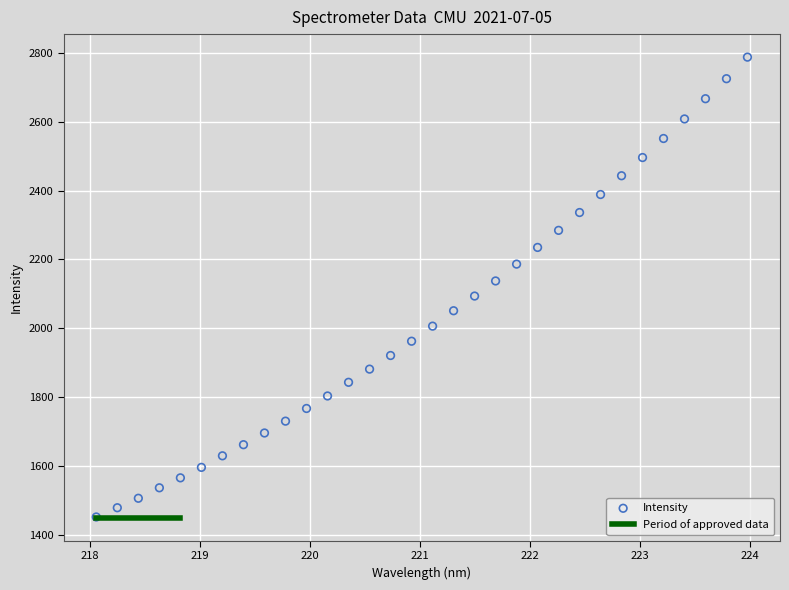

What is the range of X values (max minus min)?

5.9